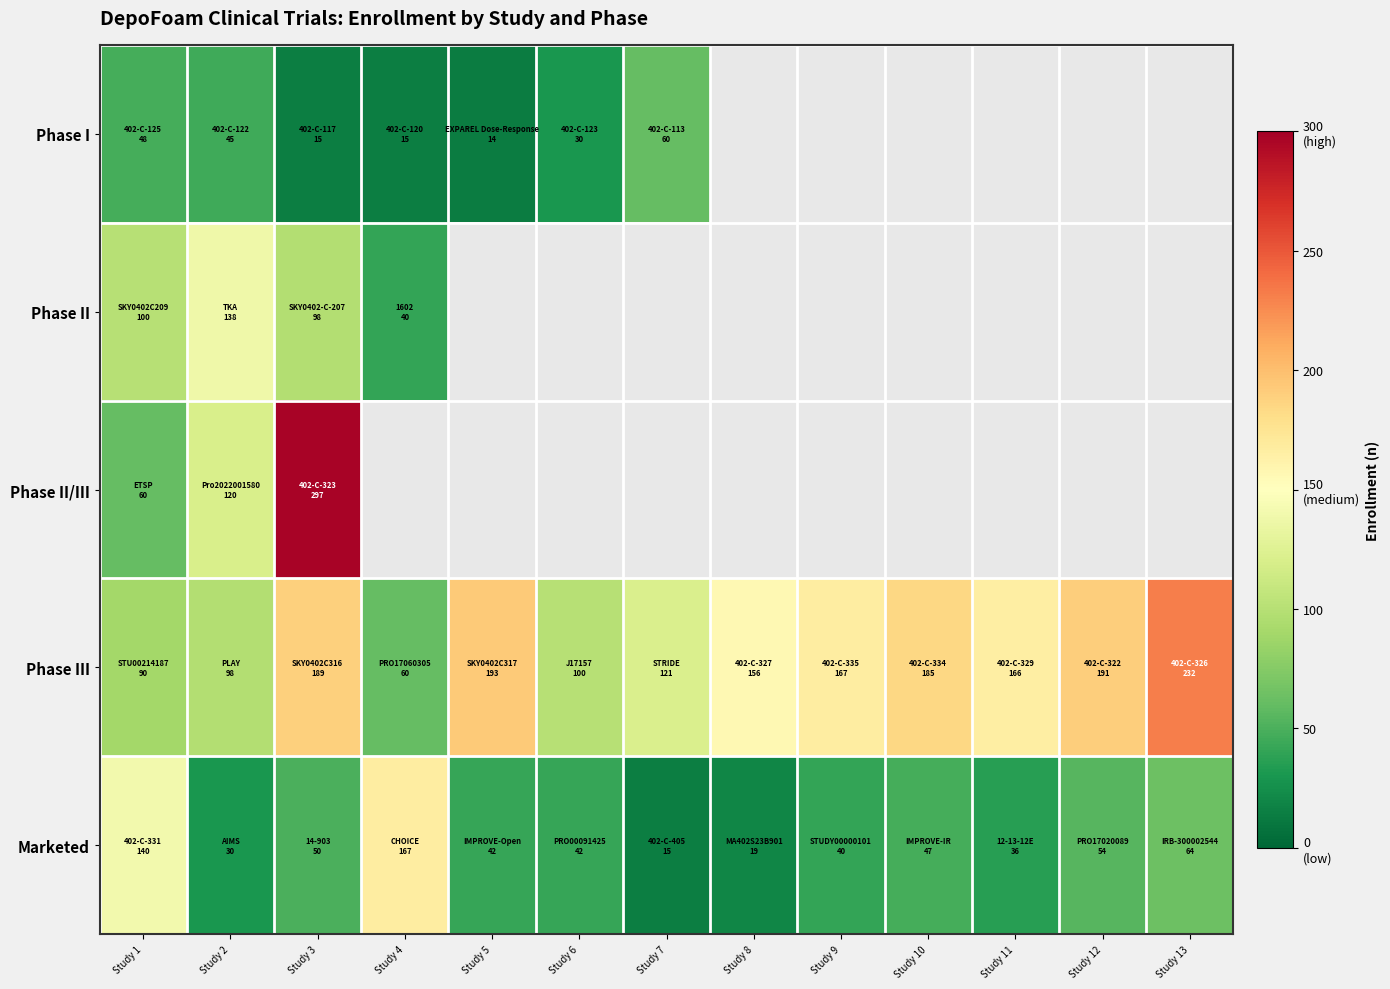

Is it true that Phase I equals 60.0 at Study 7?

True